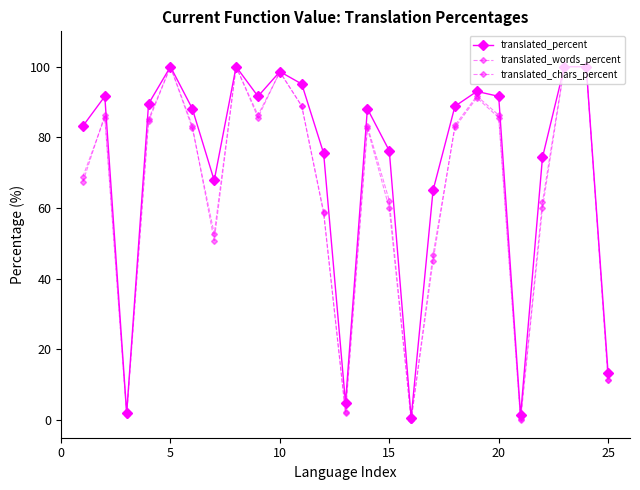

Does the chart display data point markers on the line(s)?

Yes